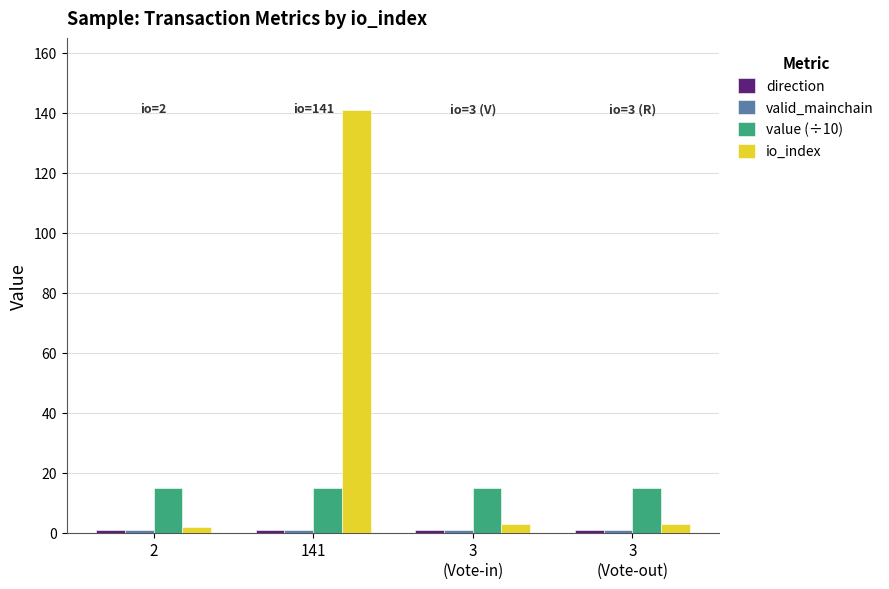

What is the minimum value shown in the chart?

1.0